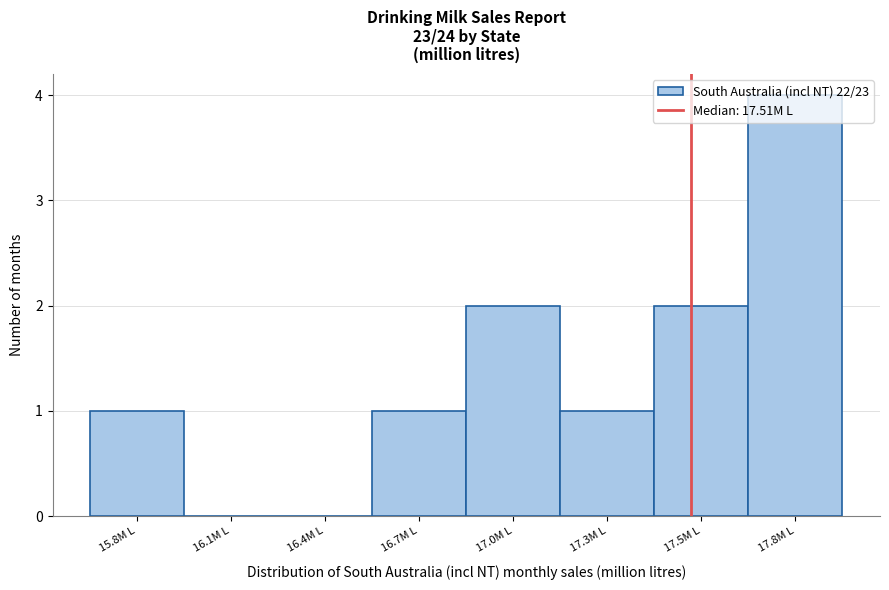

What is the greatest value displayed?

4